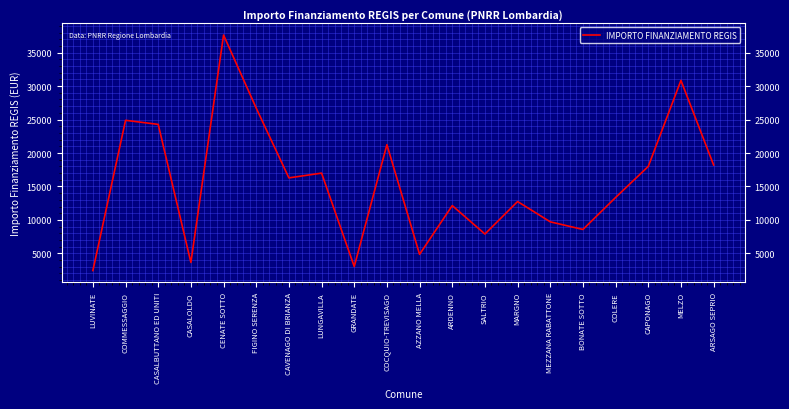

The value at COMMESSAGGIO is 6242. True or false?

False